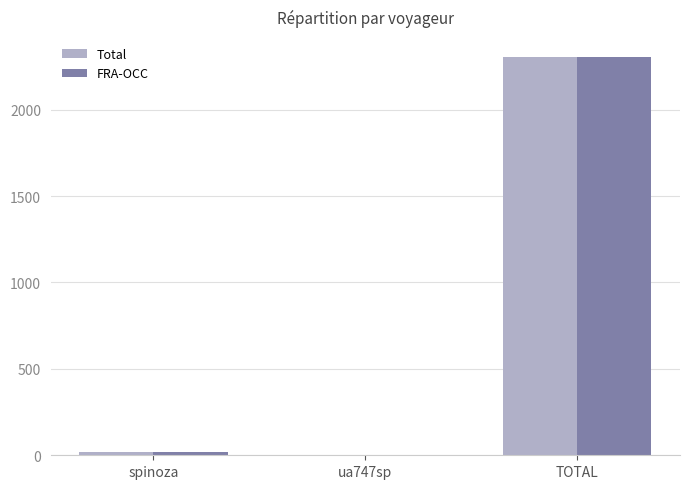

How many values in the Total series exceed 16?

2